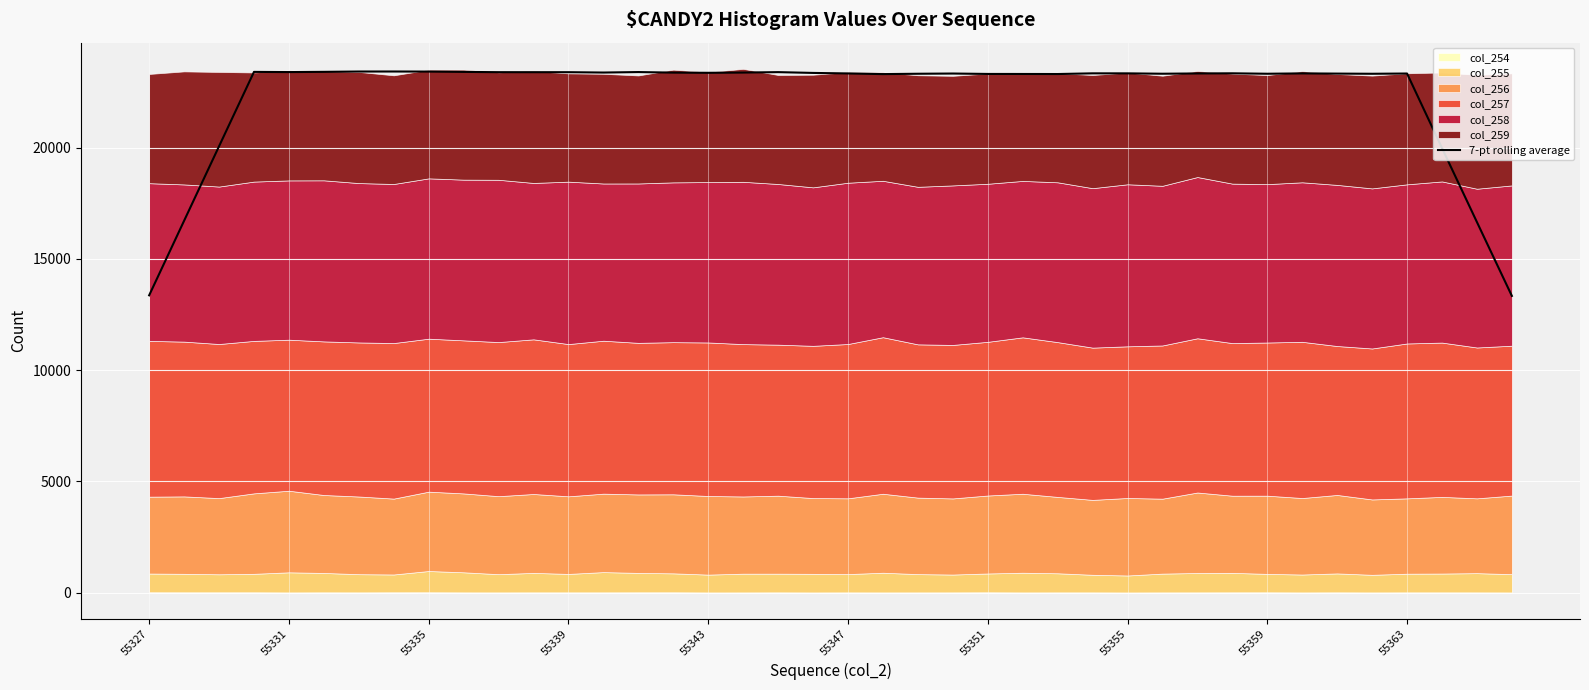

Is it true that 7-pt rolling average equals 23322.7 at 55351?

True